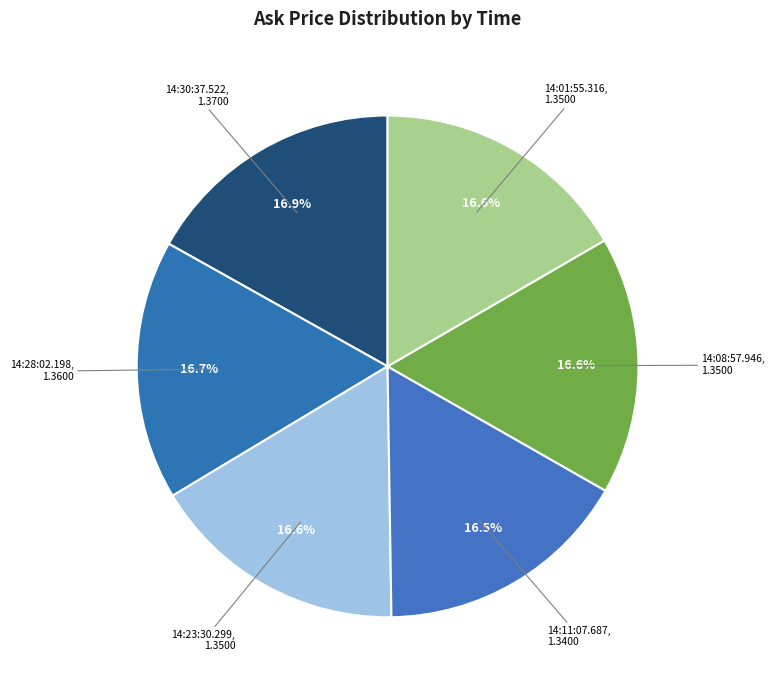

How many slices are in this pie chart?

6